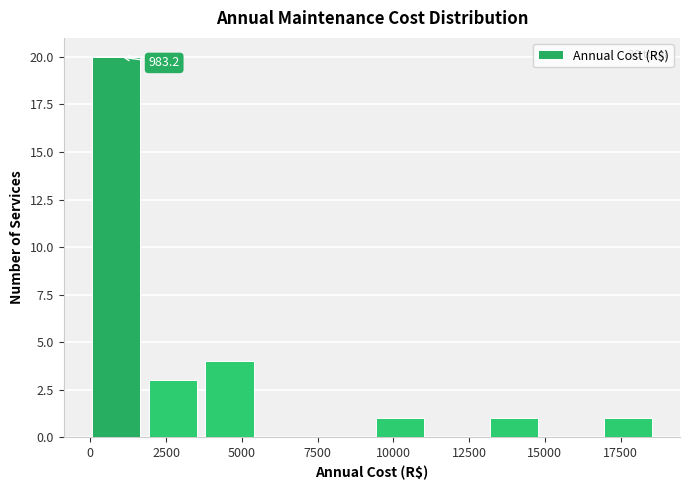

Read against the x-axis, roughly where is the centre of the tallest bar?

1000